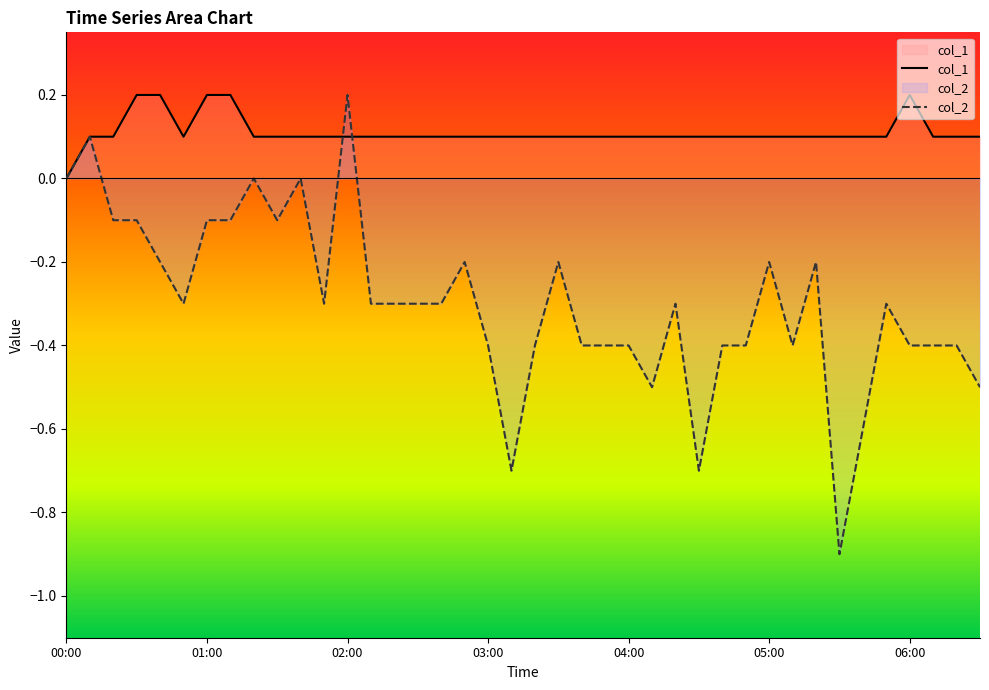

True or false: col_1 and col_2 intersect in this chart.

True